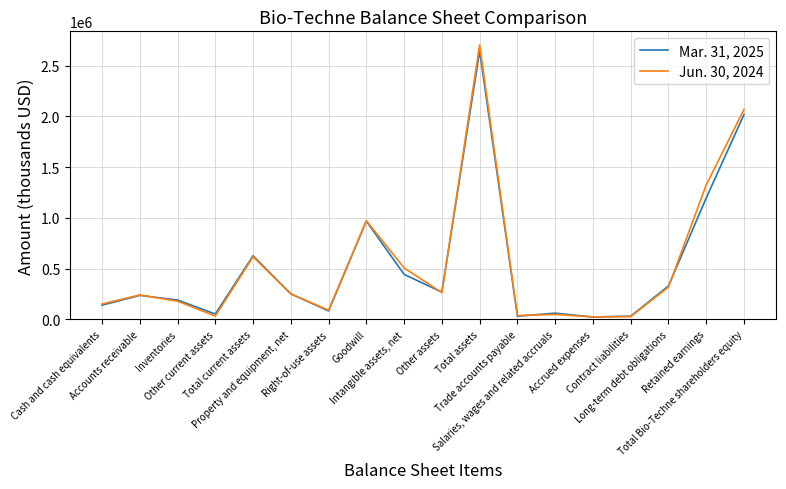

Rank the series by their average value, from lowest to highest.

Mar. 31, 2025, Jun. 30, 2024